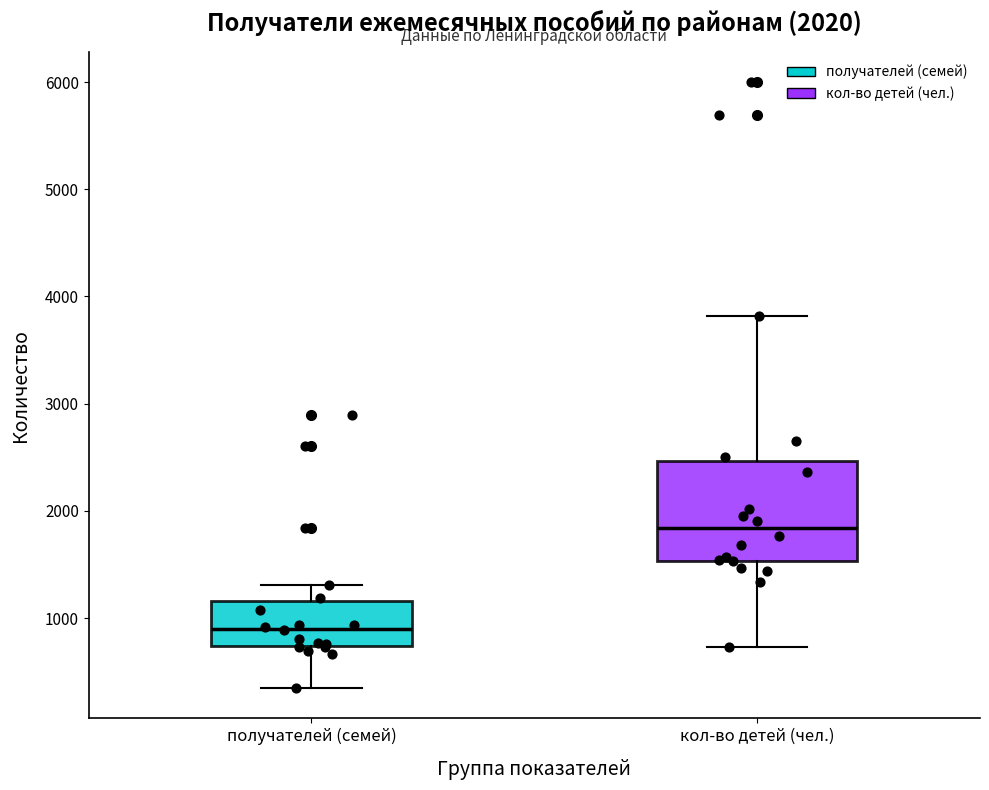

Which box is the tallest, from its lower edge to its upper edge?

кол-во детей (чел.)